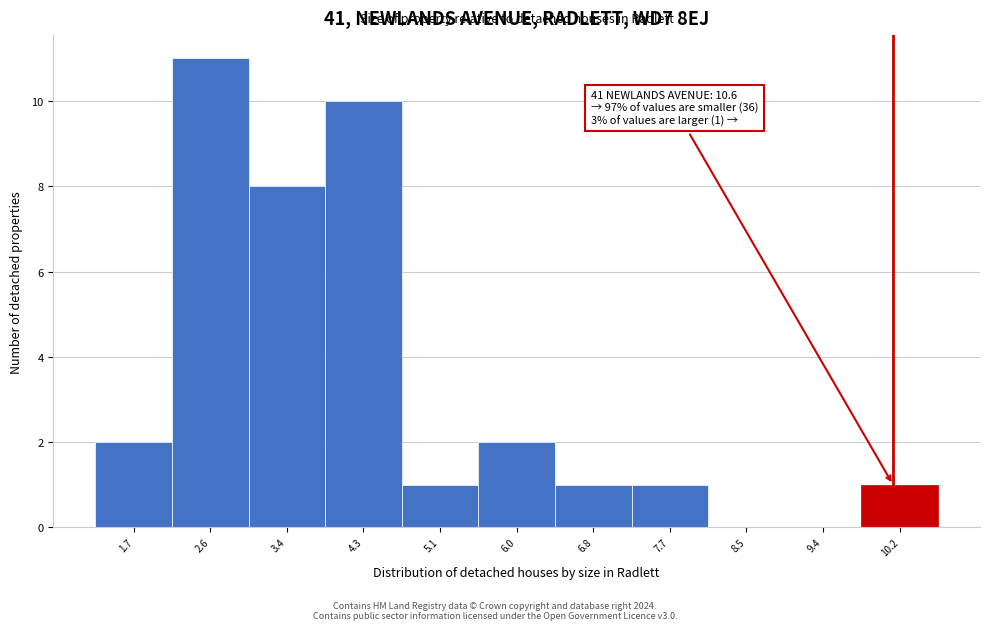

Reading right to left, transcribe all the data shown in this chart.

10.2=1	9.4=0	8.5=0	7.7=1	6.8=1	6.0=2	5.1=1	4.3=10	3.4=8	2.6=11	1.7=2